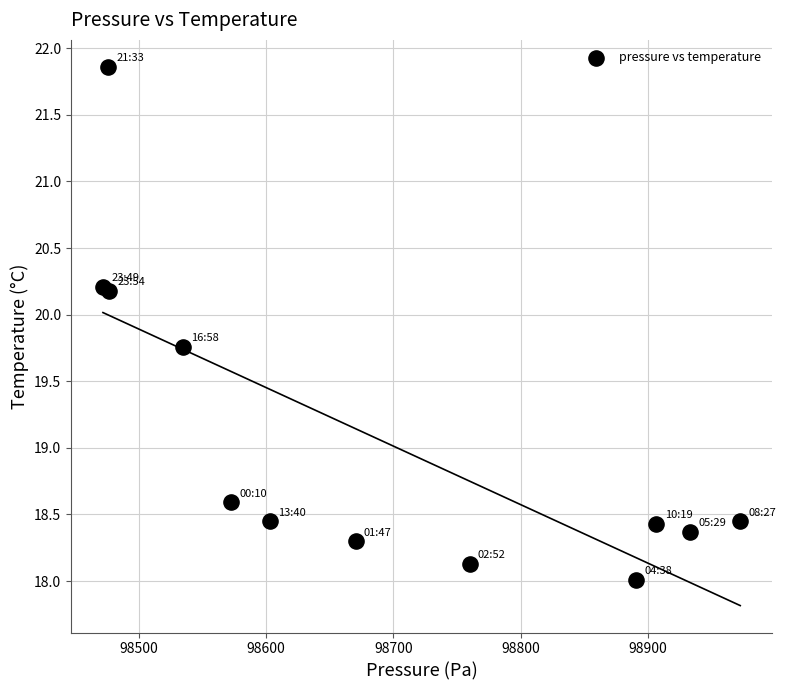

What Y value in the scatter plot is closest to 19?

18.6